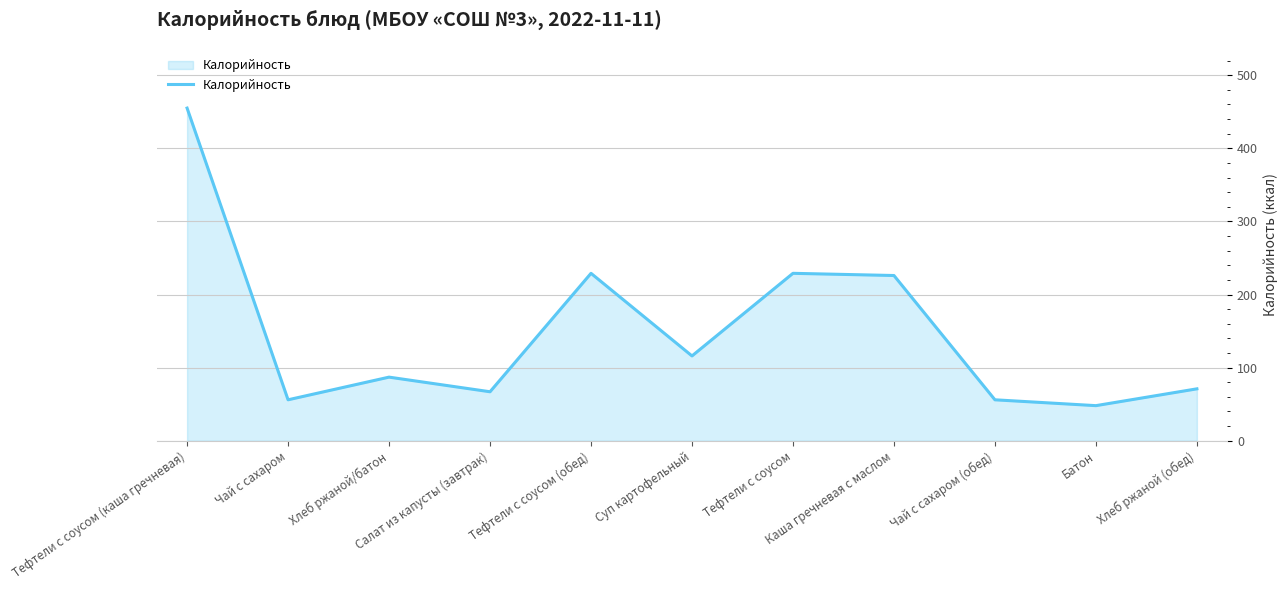

True or false: there are more than 1 points higher than both neighbors.

True